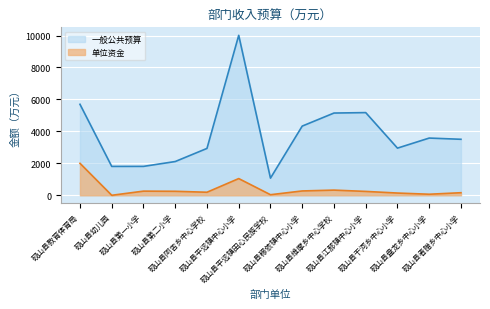

How many lines are shown in the chart?

2